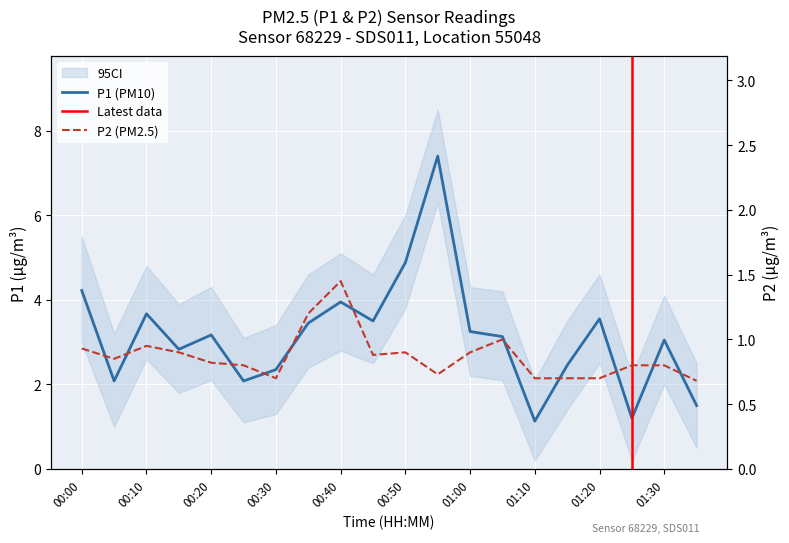

At which category does the chart reach its peak across all series?

00:55